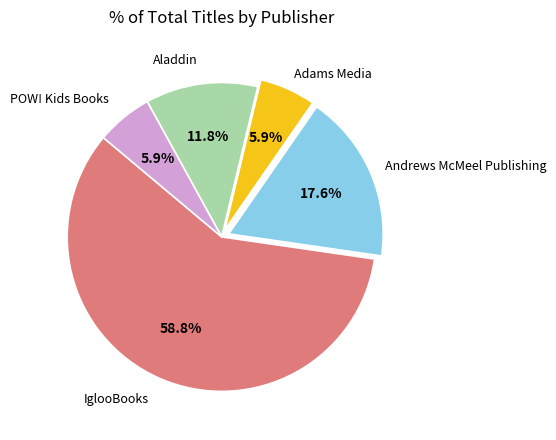

Is there any slice that represents more than half of the pie?

Yes